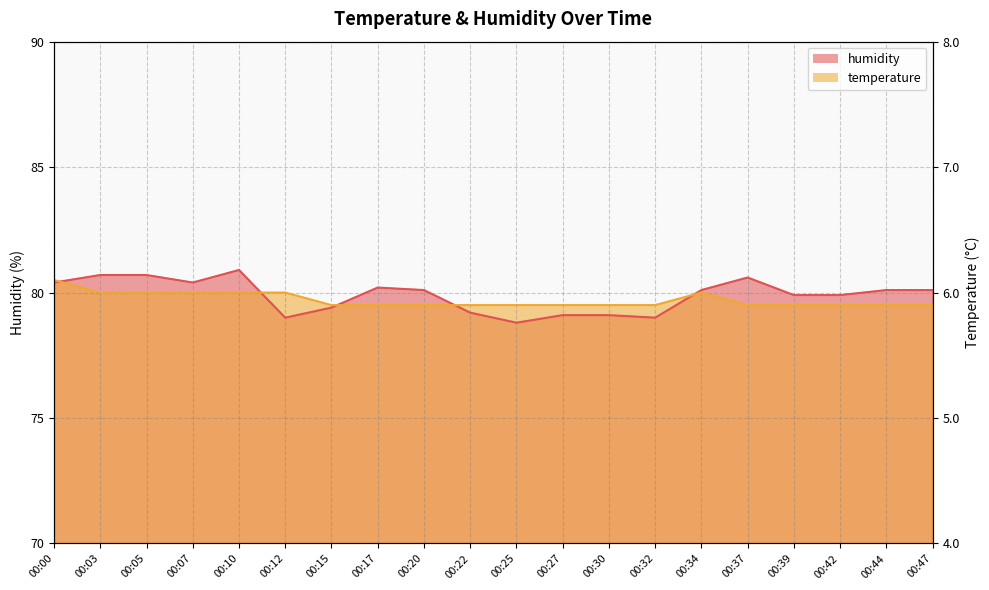

List the labels in order of temperature value, smallest first.

00:15, 00:17, 00:20, 00:22, 00:25, 00:27, 00:30, 00:32, 00:37, 00:39, 00:42, 00:44, 00:47, 00:03, 00:05, 00:07, 00:10, 00:12, 00:34, 00:00